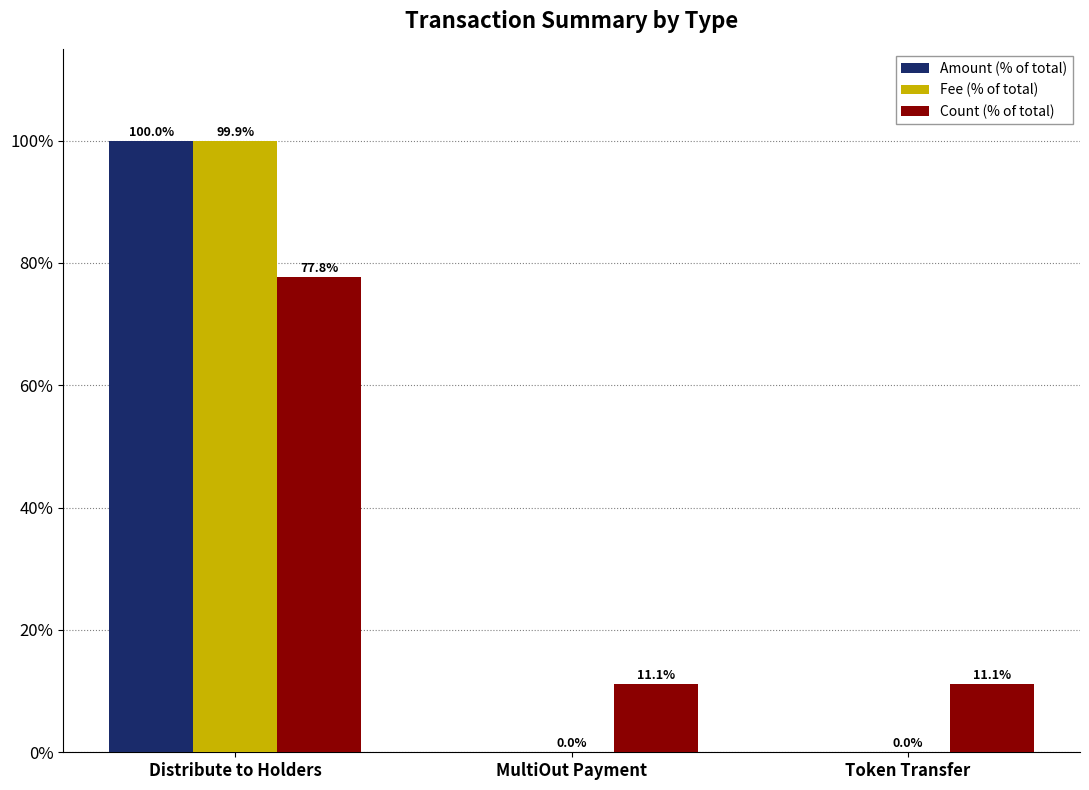

At which category is the sum across all series the highest?

Distribute to Holders